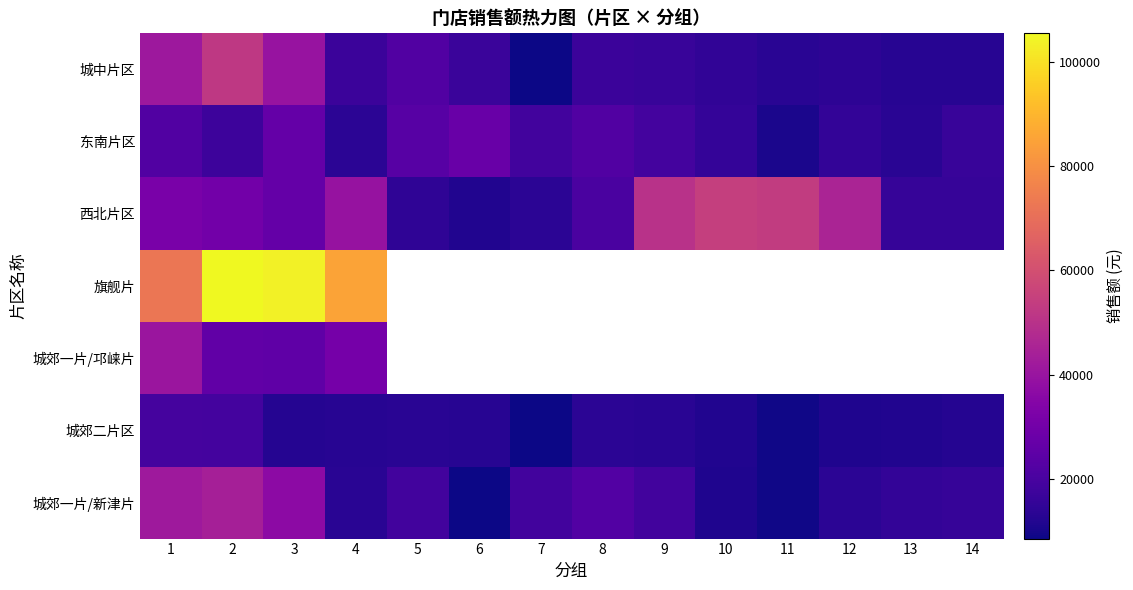

What is the difference between the highest and lowest values at 5?

10130.7